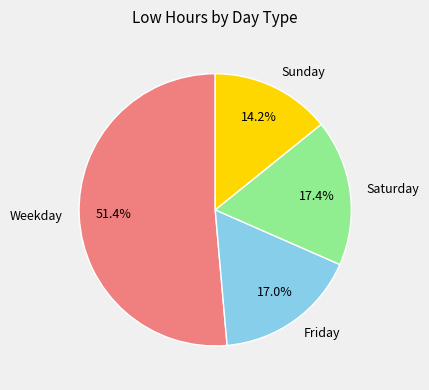

To the nearest percent, what is the difference between the largest and smallest slice percentages?

37%